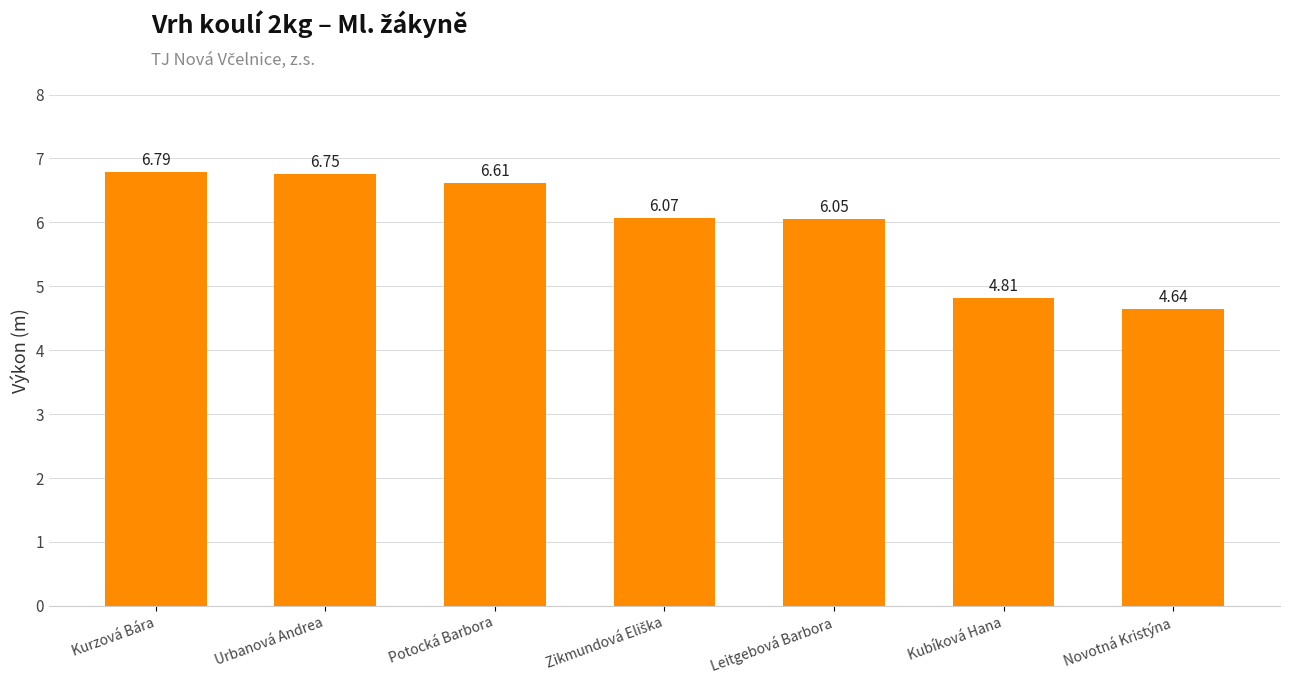

Which category has the lowest value across all series?

Novotná Kristýna